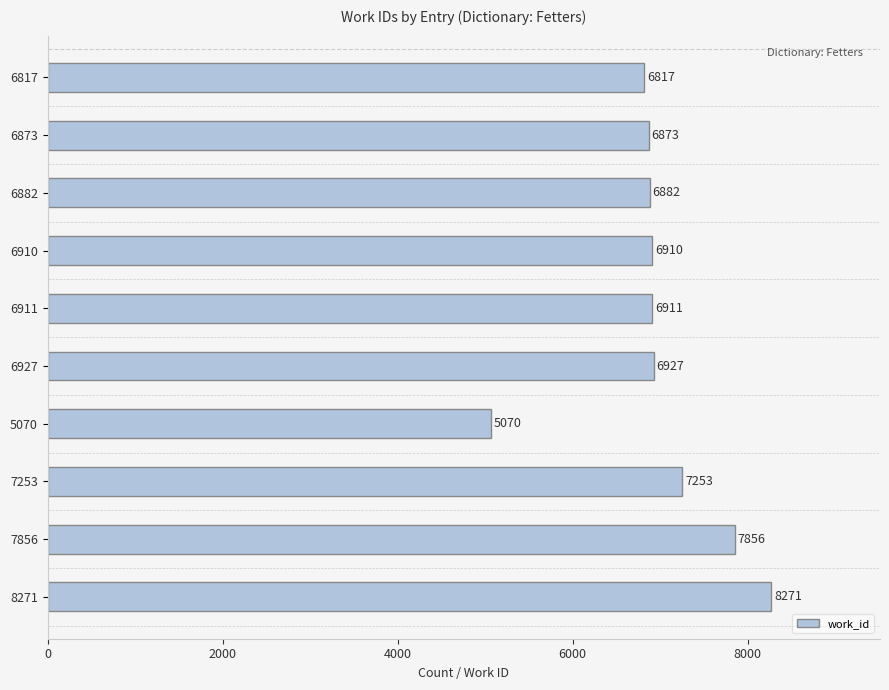

Read the value at 6817, to the nearest 50.

6800